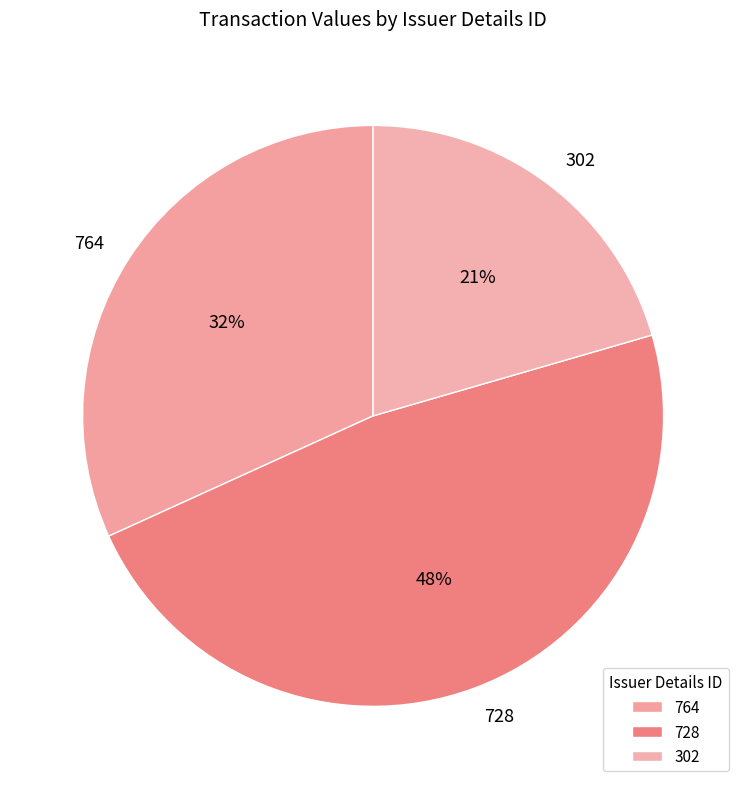

To the nearest percent, what percentage of the pie is 764?

32%